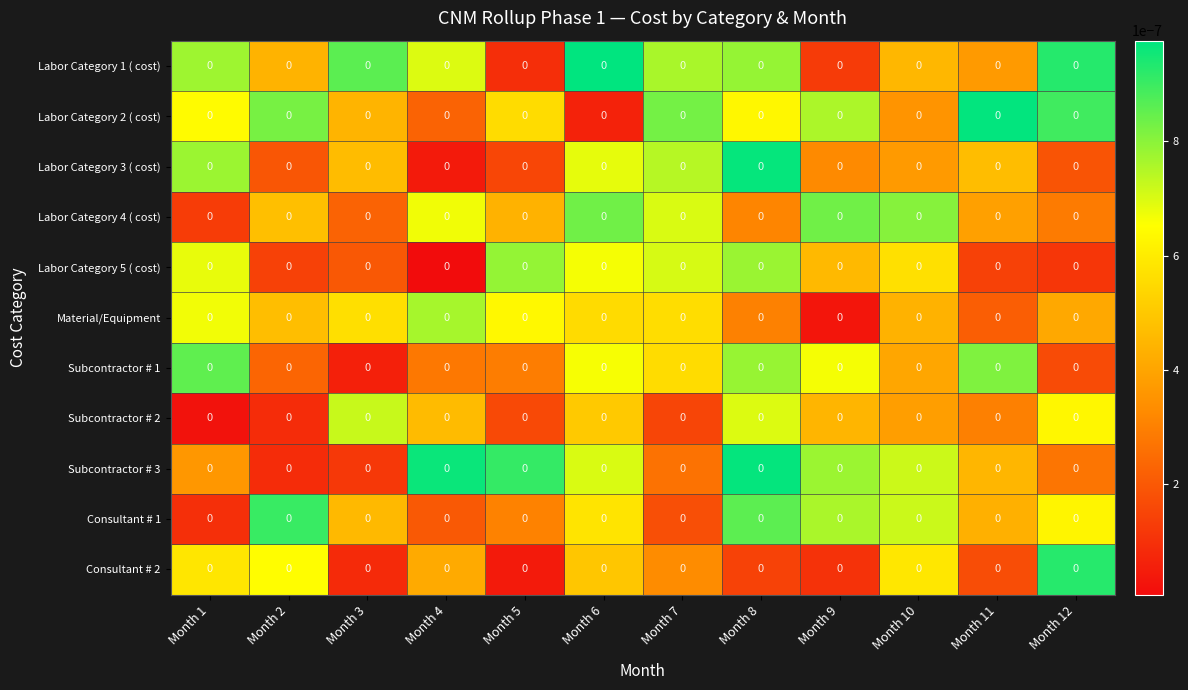

Rank the series at Month 5 from highest to lowest value.

Subcontractor # 3, Labor Category 5 ( cost), Material/Equipment, Labor Category 2 ( cost), Labor Category 4 ( cost), Consultant # 1, Subcontractor # 1, Subcontractor # 2, Labor Category 3 ( cost), Labor Category 1 ( cost), Consultant # 2